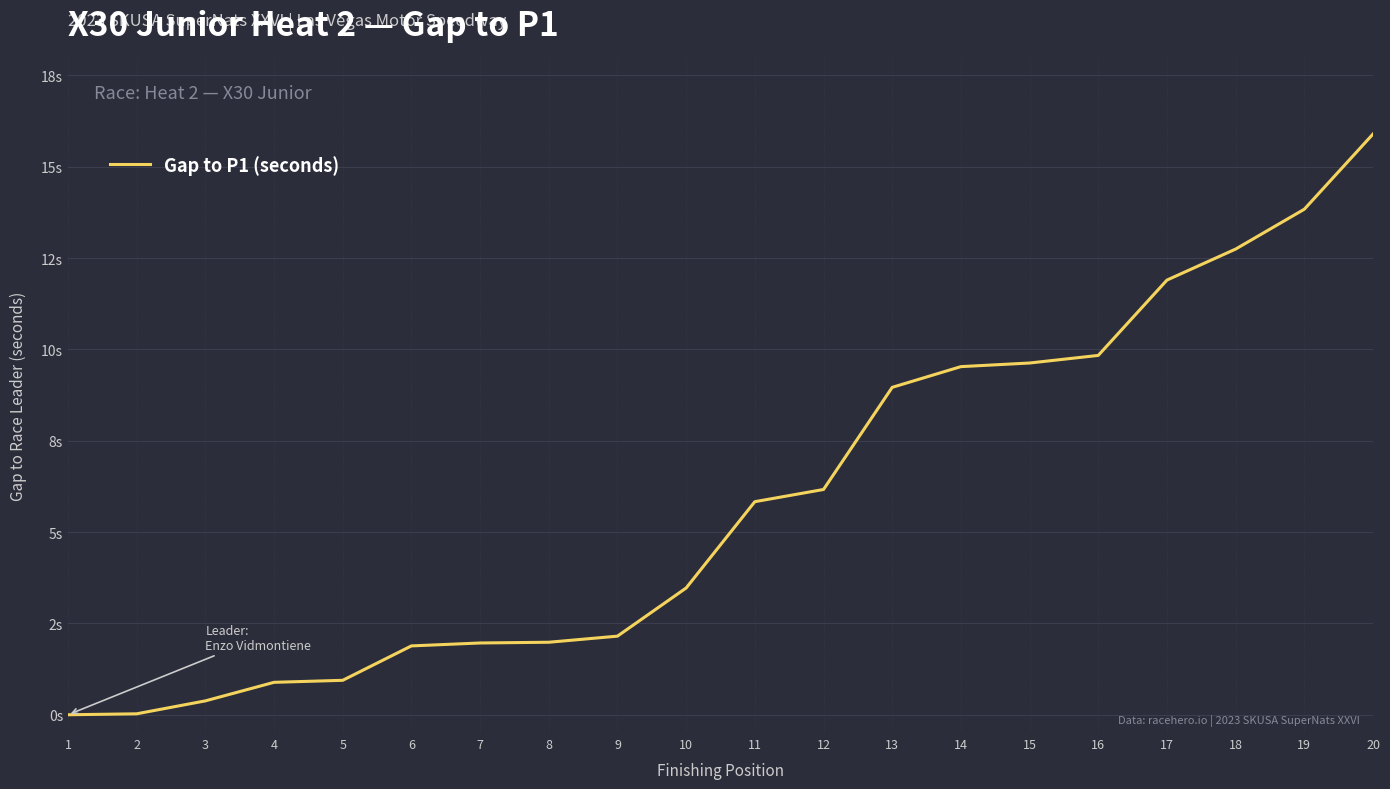

Does the chart have visible grid lines?

Yes